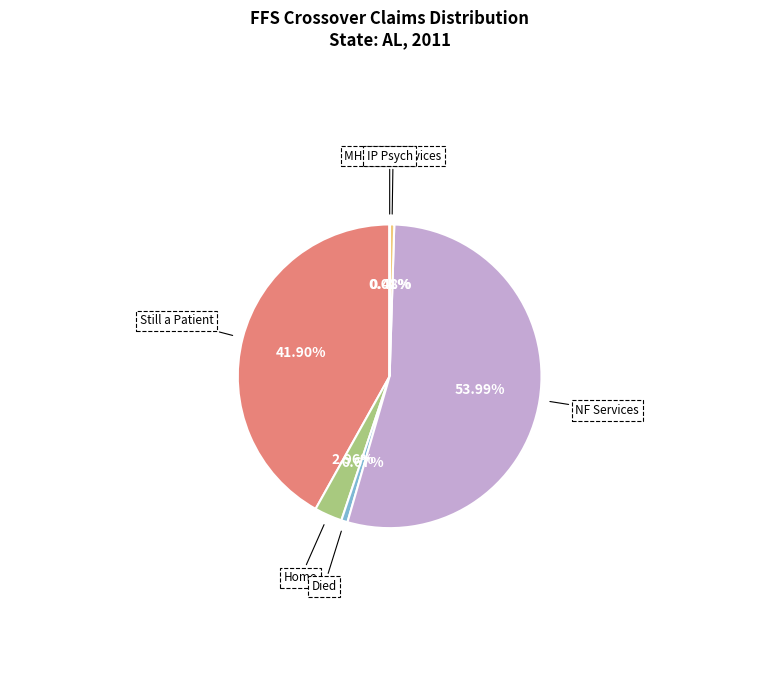

Does NF Services represent more than half of the total?

Yes